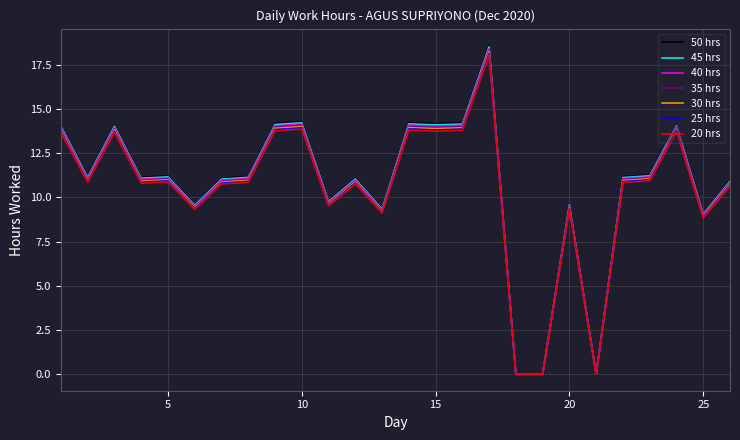

What are all the series names shown in the legend?

50 hrs, 45 hrs, 40 hrs, 35 hrs, 30 hrs, 25 hrs, 20 hrs